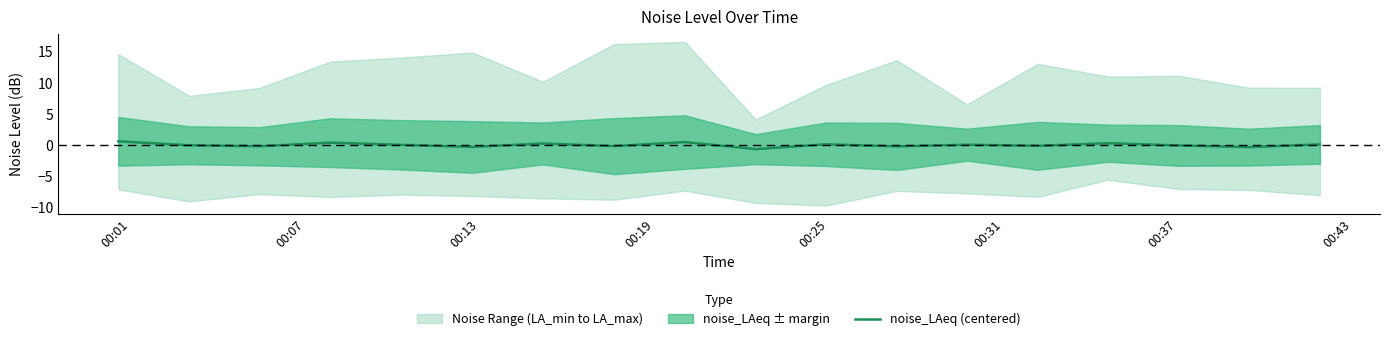

What is the lowest value of the noise_LAeq (centered) series?

-0.7